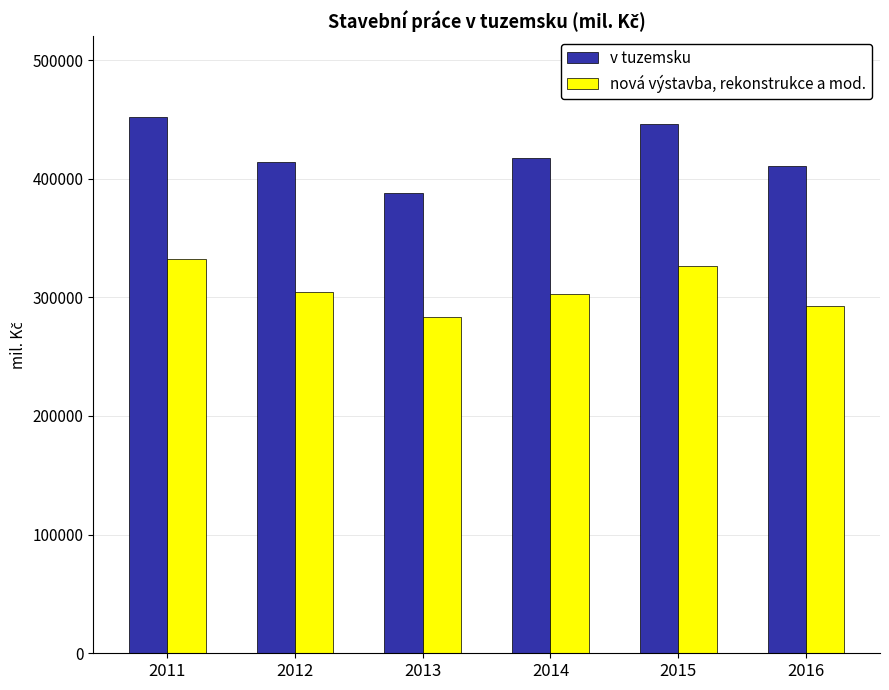

What is the approximate value of v tuzemsku at 2014?

417013